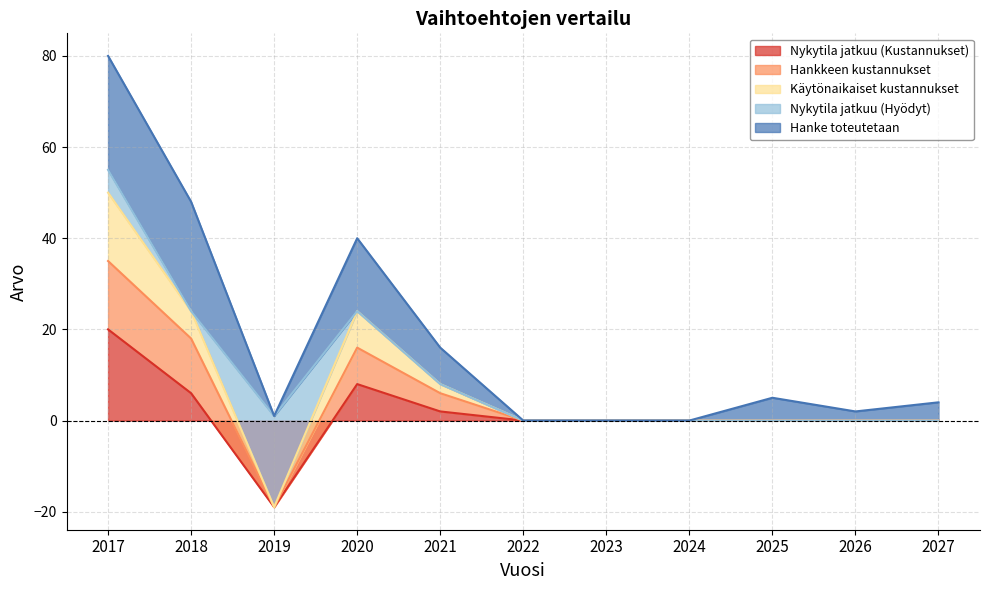

At which label does Nykytila jatkuu (Kustannukset) reach its minimum?

2019